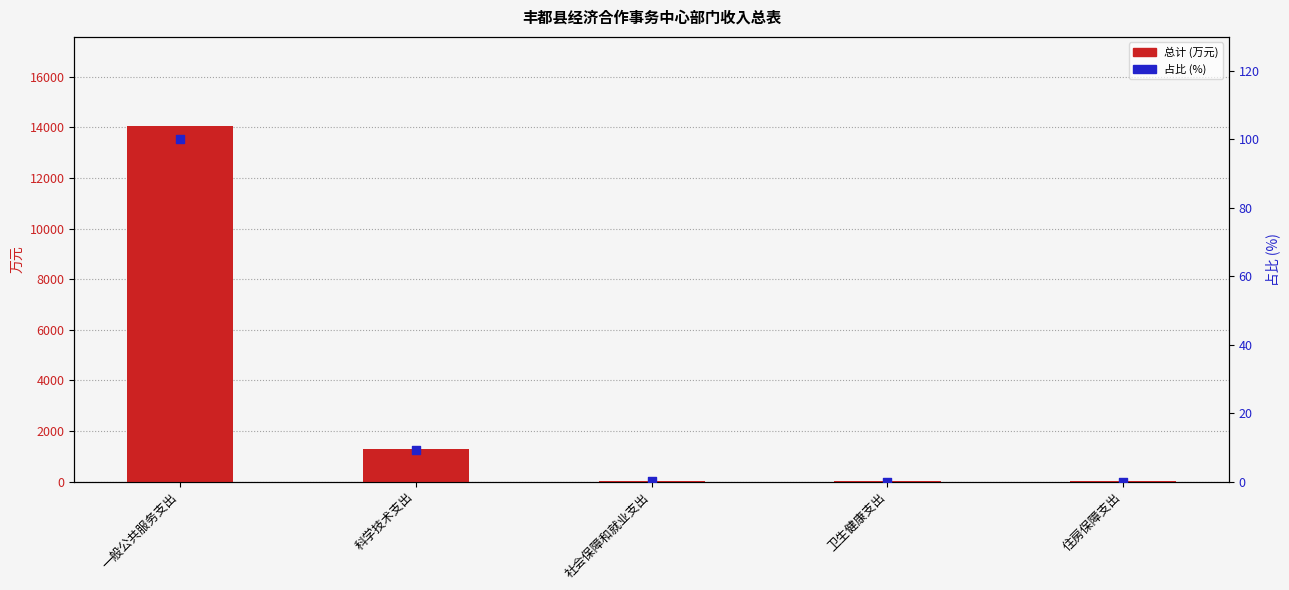

Which series reaches the minimum Y coordinate?

一般公共预算拨款收入 占比 (%)